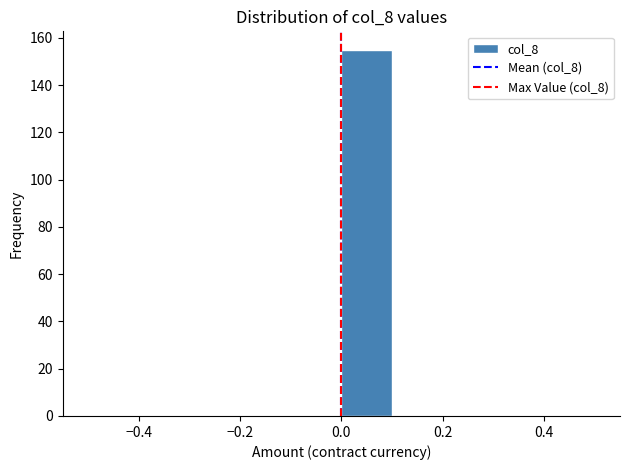

Reading left to right, transcribe this chart: for each bar, give the range it covers on the x-axis and its height. The values are not printed on the chart, so give them approximately, as read against the axis.

-0.5 to -0.4: 0
-0.4 to -0.3: 0
-0.3 to -0.2: 0
-0.2 to -0.1: 0
-0.1 to 0.0: 0
0.0 to 0.1: 156
0.1 to 0.2: 0
0.2 to 0.3: 0
0.3 to 0.4: 0
0.4 to 0.5: 0